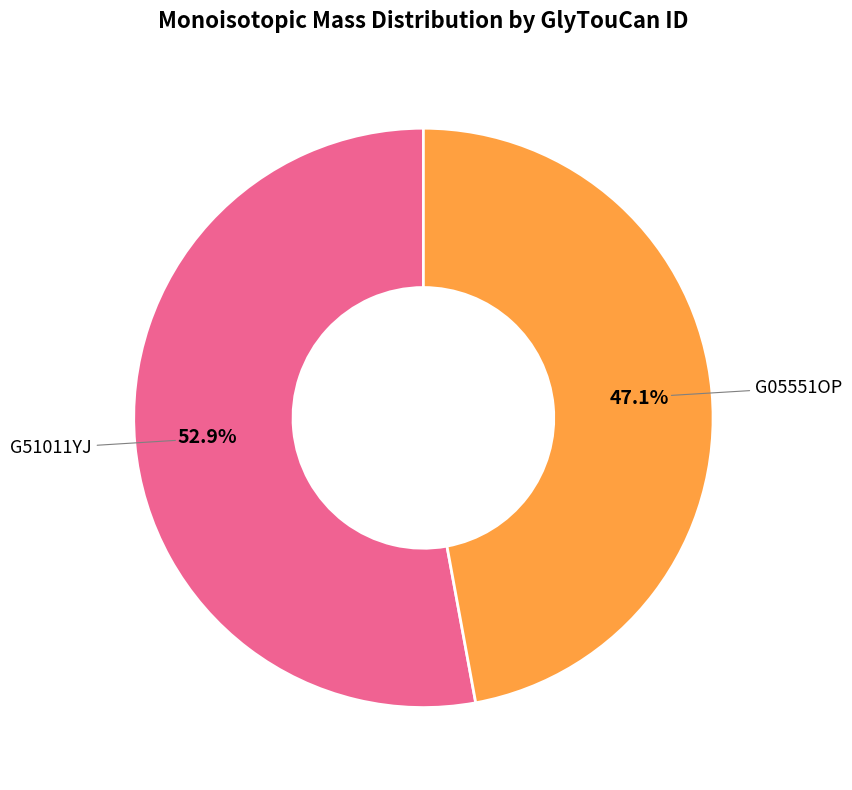

What percentage is NOT represented by G05551OP?

52.9%